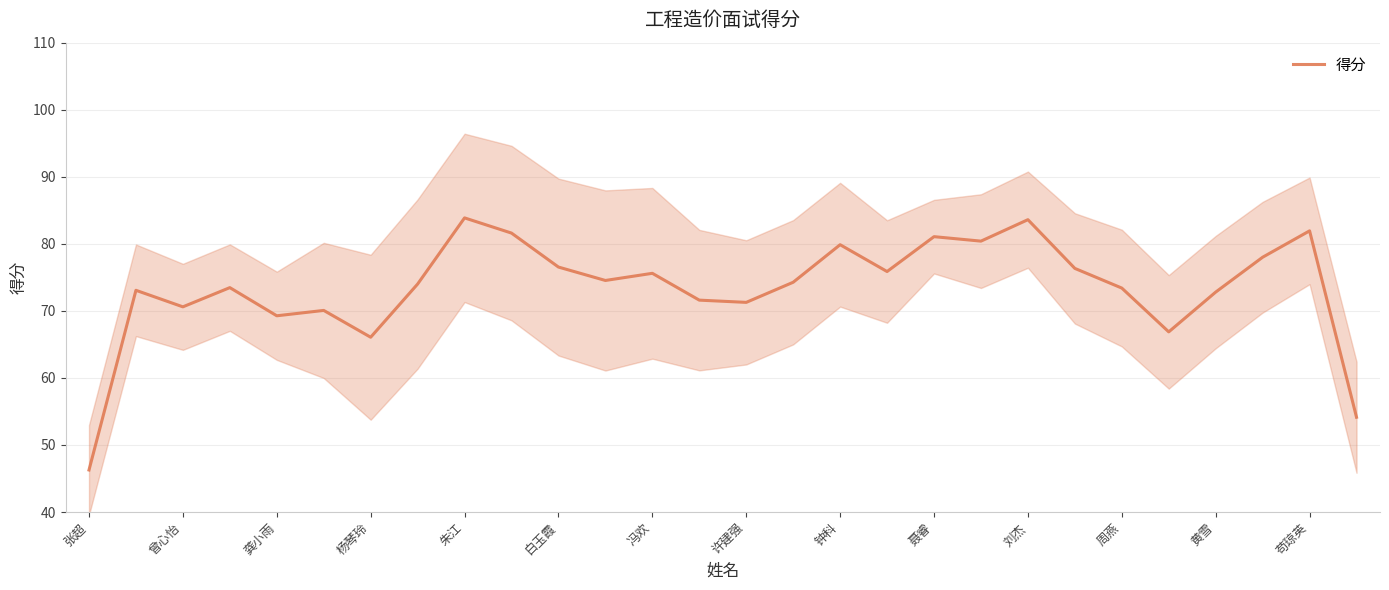

Is this an area chart (filled region under the line)?

No